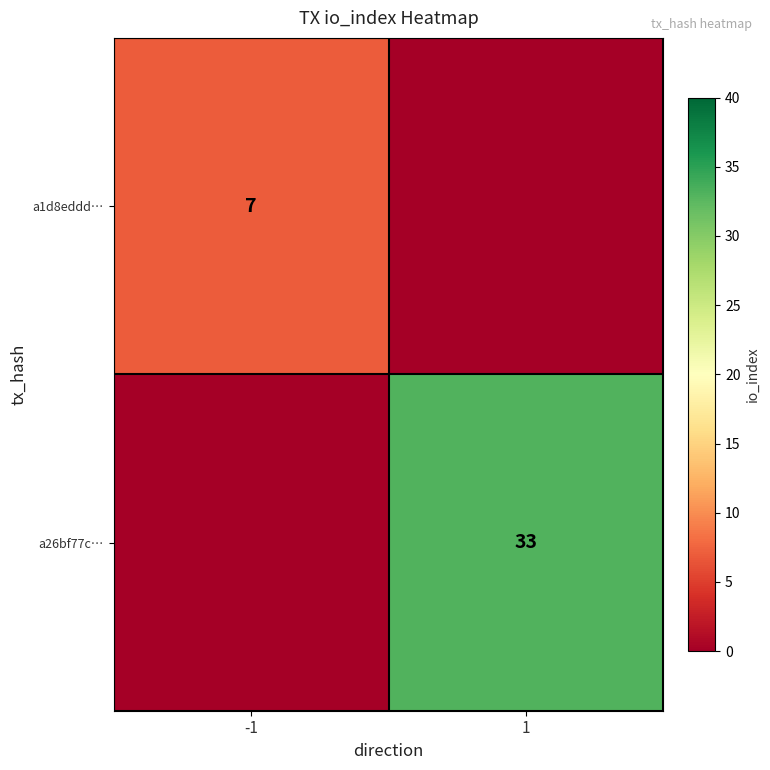

The a26bf77c… series shows 50 at 1. True or false?

False